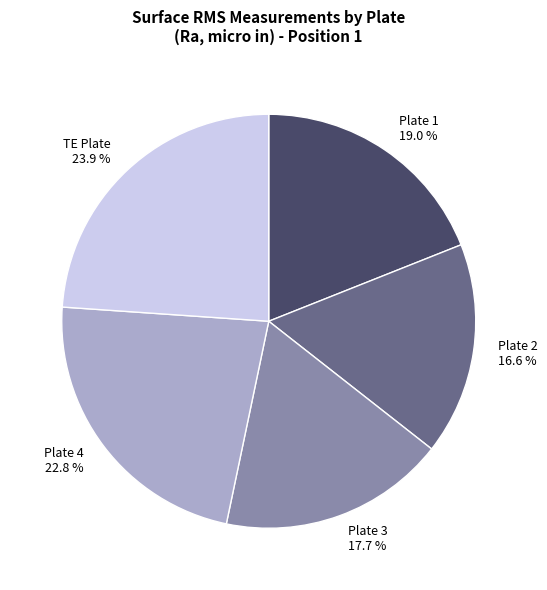

What percentage is NOT represented by Plate 1?

81.0%